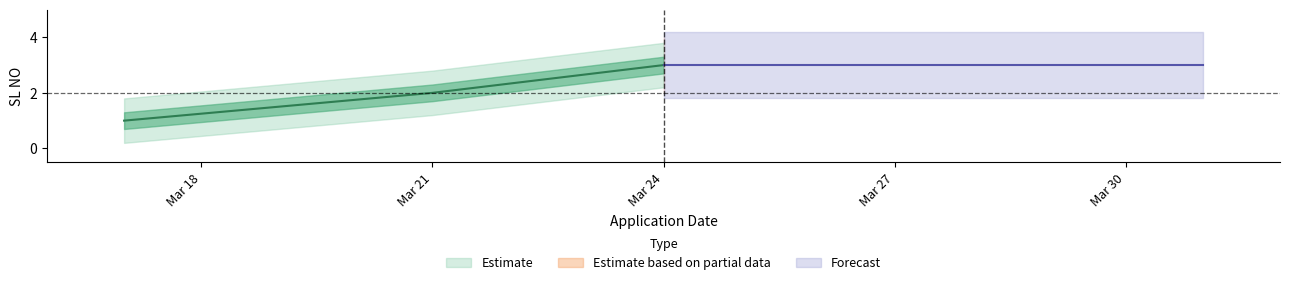

What is the approximate value at Mar 21?

2